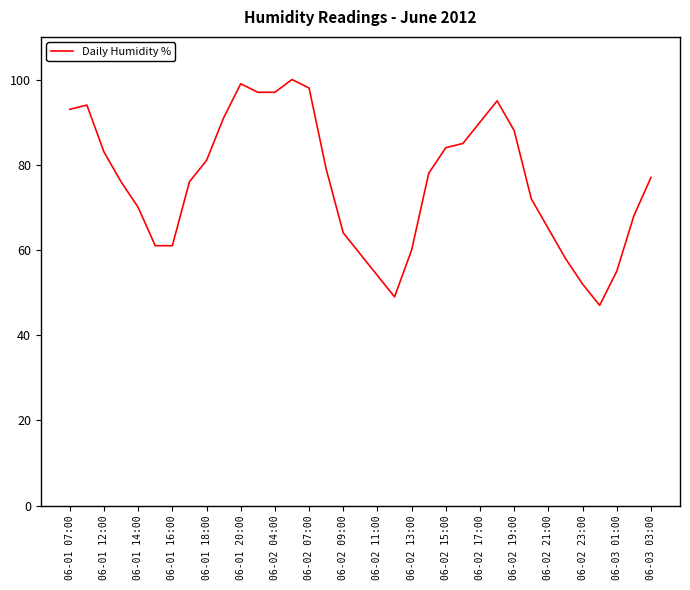

What is the minimum value shown in the chart?

47